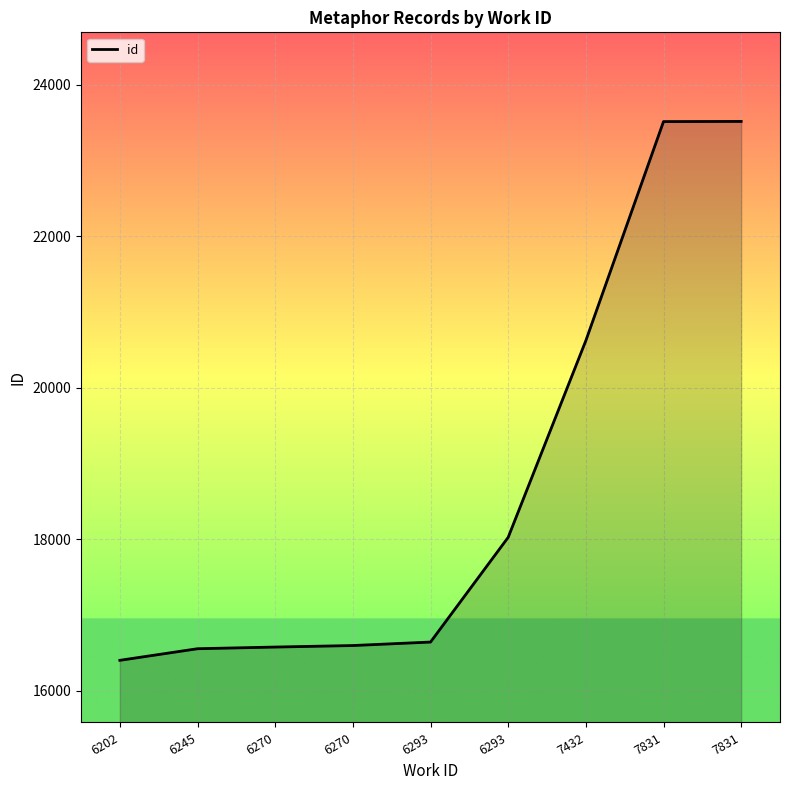

Does the chart display data point markers on the line(s)?

No